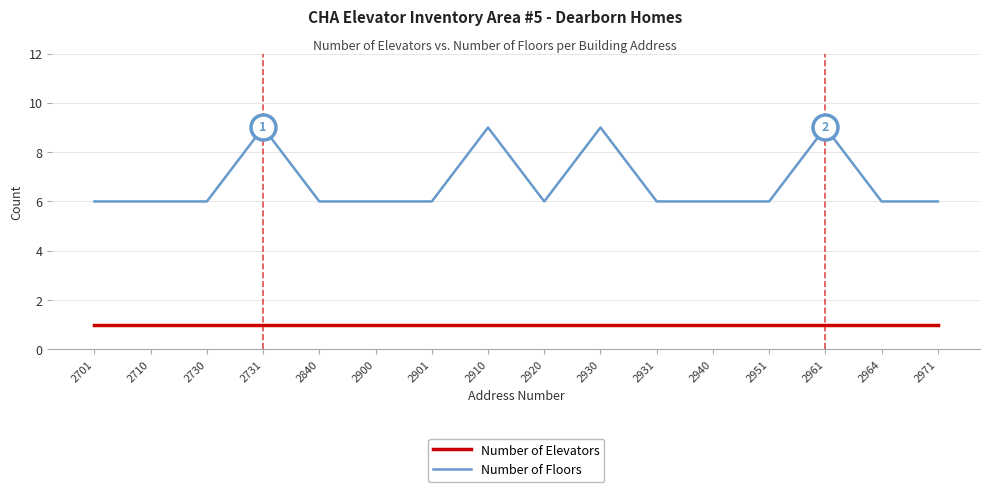

Is it true that Number of Elevators equals 1 at 2930?

True